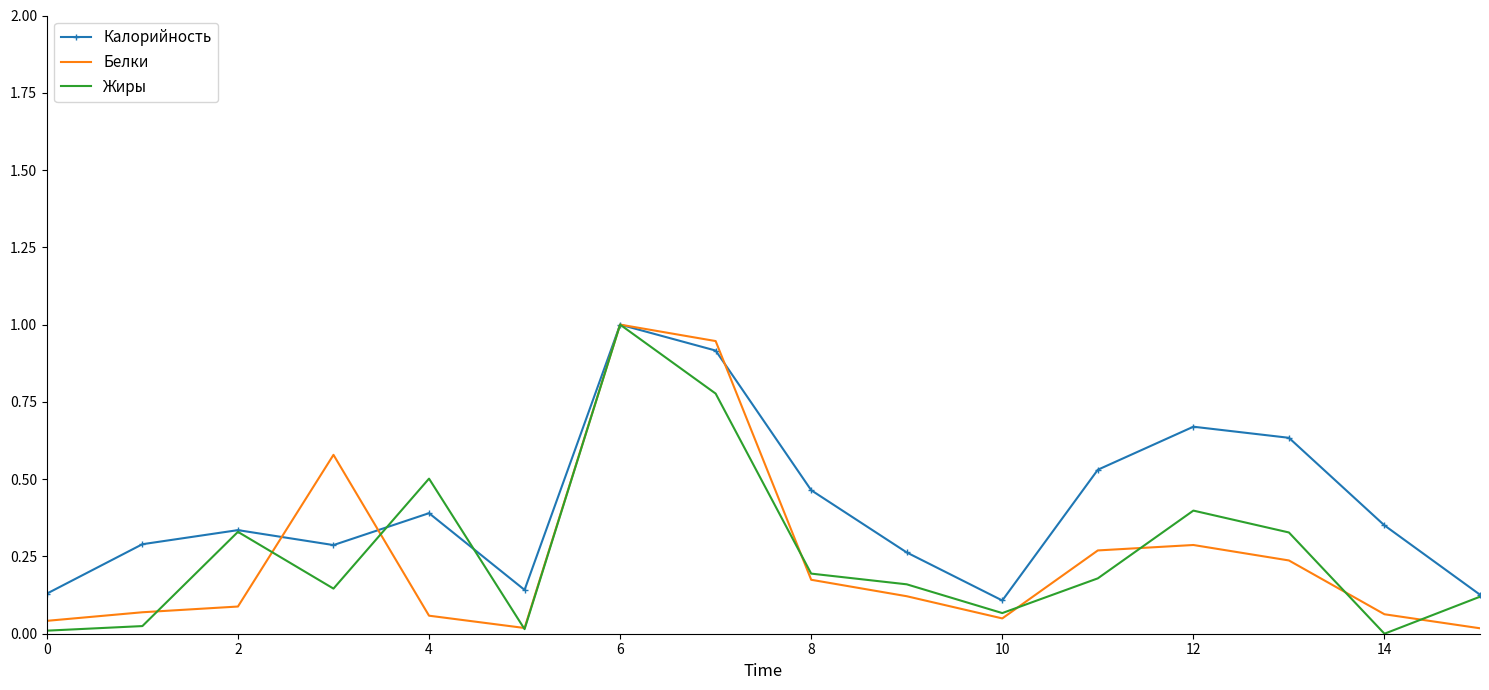

Which series has the largest total across all categories?

Калорийность